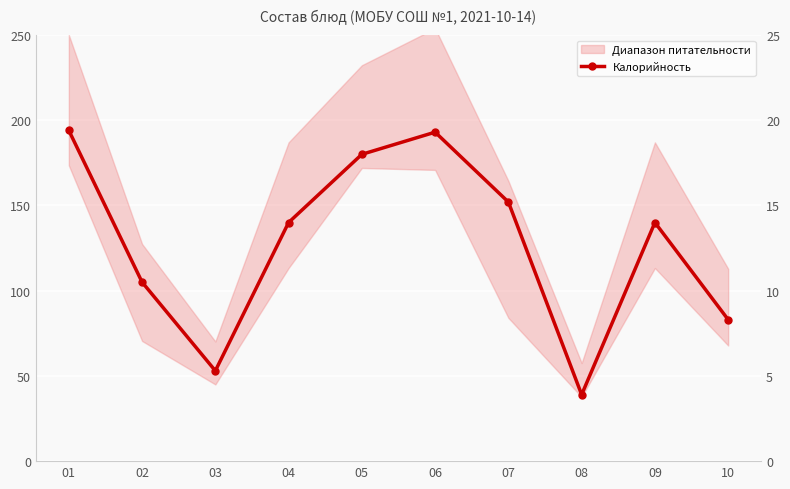

Is it true that the value at 07 is 152?

True